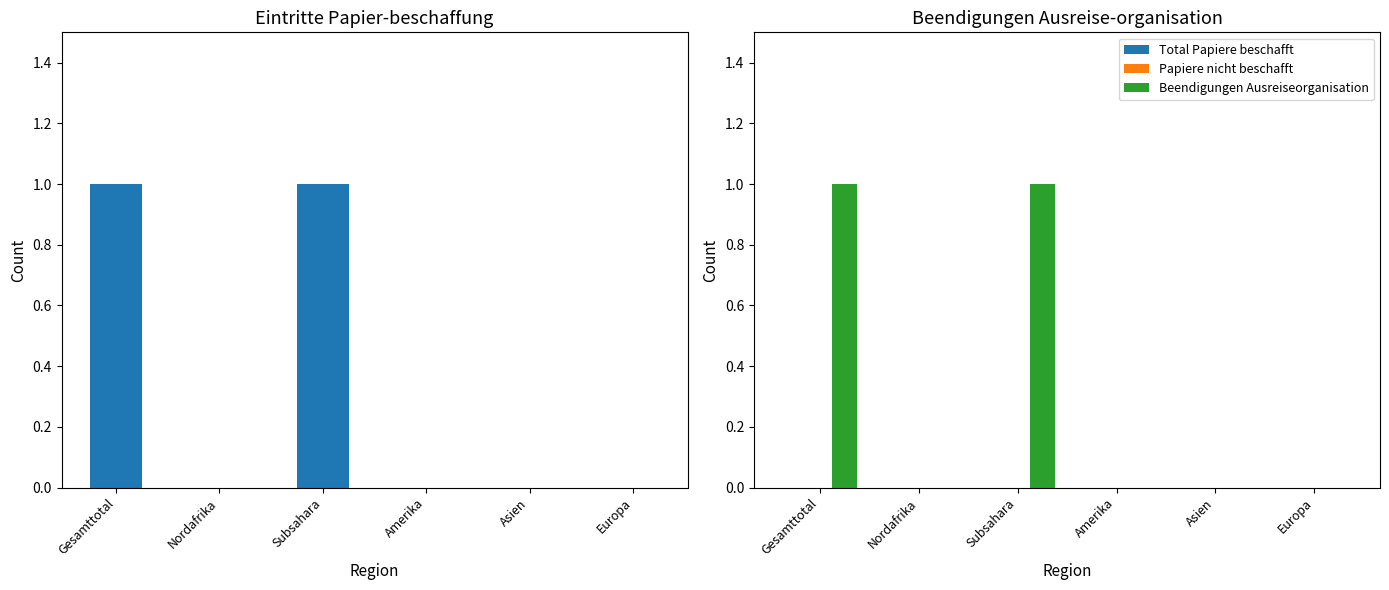

What is the label of the 4th bar from the left?

Amerika